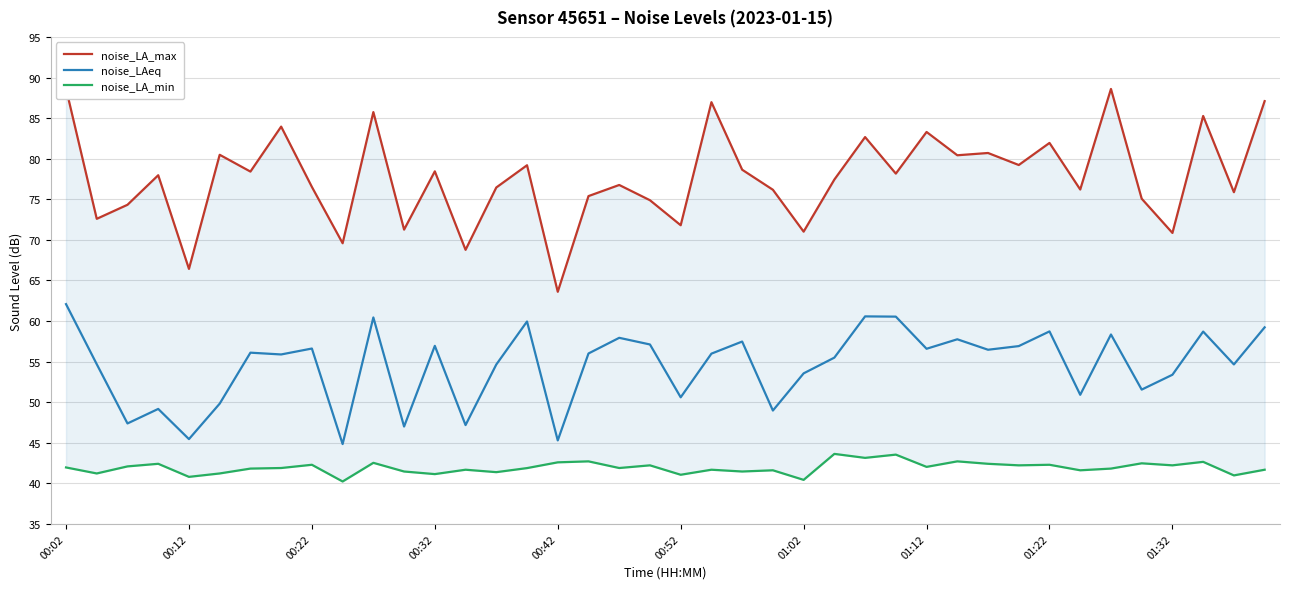

How many data points in noise_LA_max are less than 77?

19